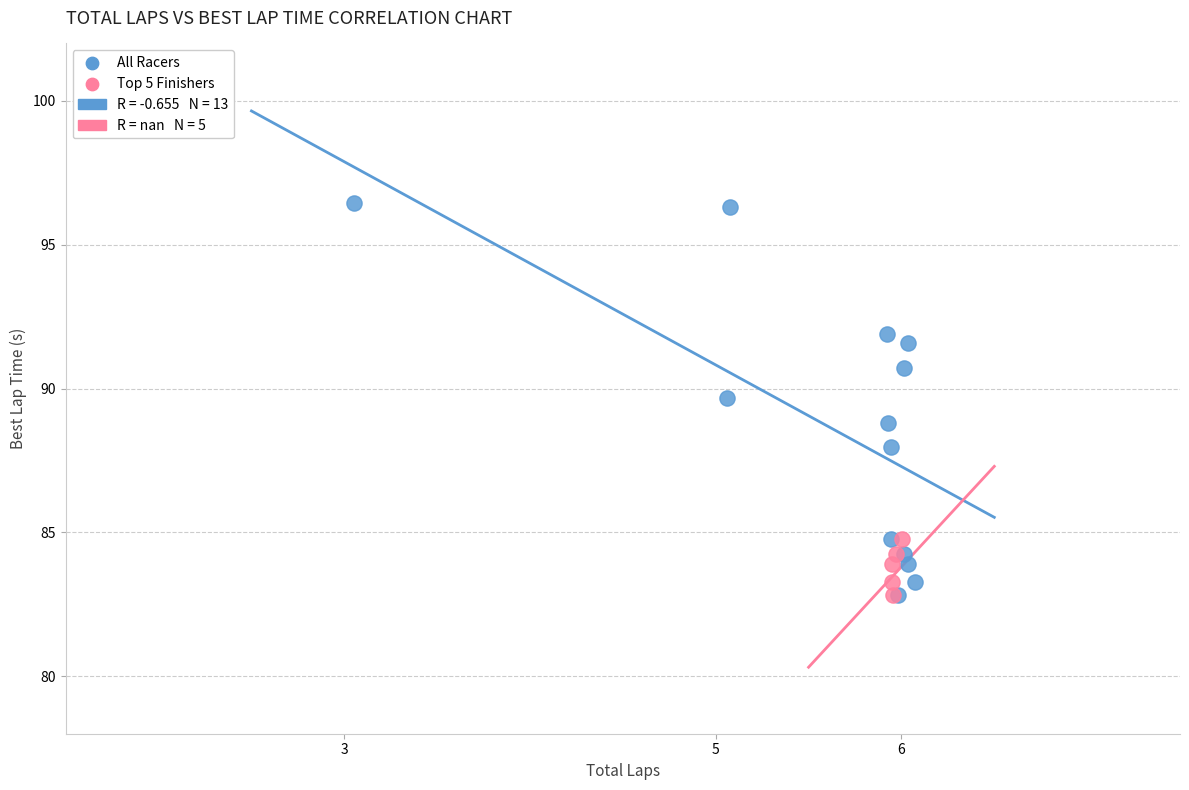

Which series reaches the maximum Y coordinate?

All Racers